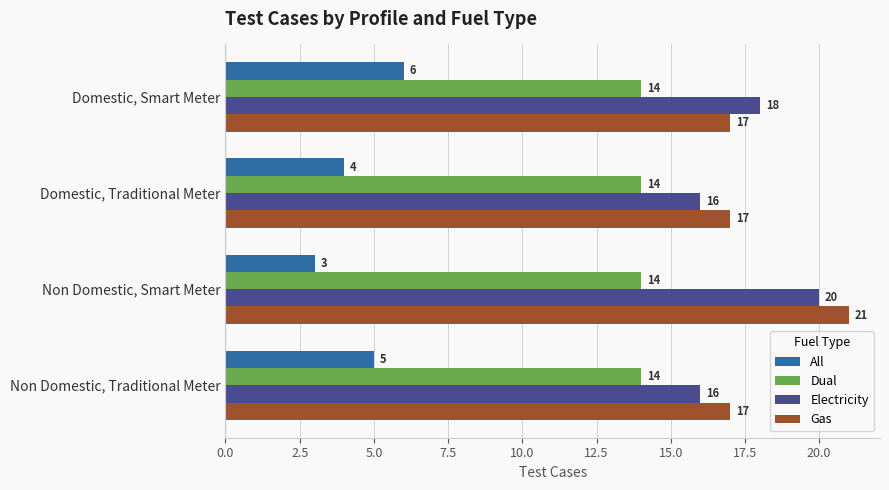

Rank the categories by All value from lowest to highest.

Non Domestic, Smart Meter, Domestic, Traditional Meter, Non Domestic, Traditional Meter, Domestic, Smart Meter